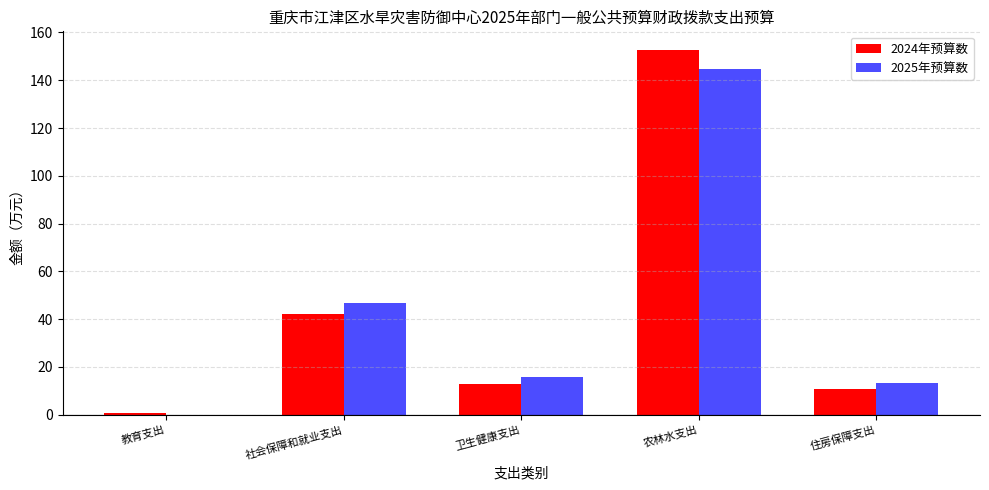

What is the value of the 2024年预算数 bar at the 4th from the left?

152.8